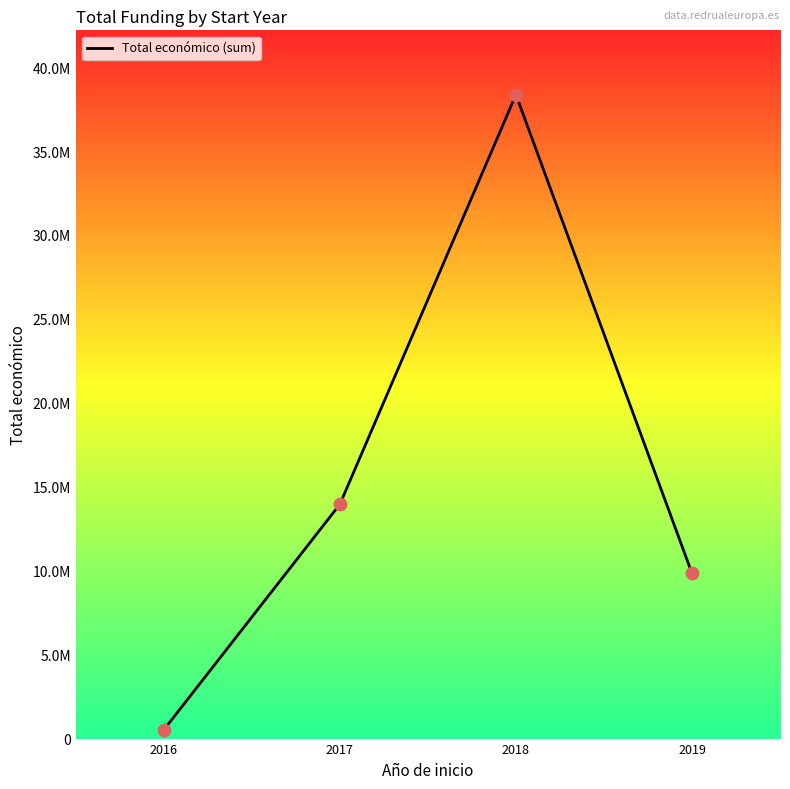

What is the change in value from 2016 to 2019?

+9326543